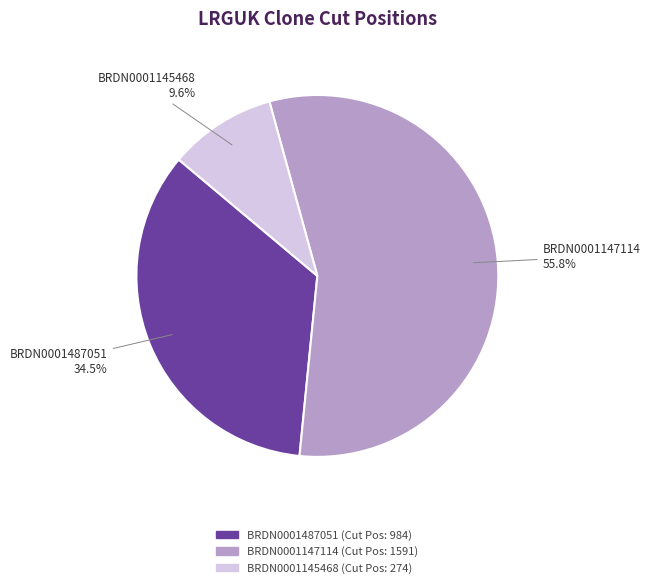

What percentage is the BRDN0001145468 slice, to the nearest percent?

10%